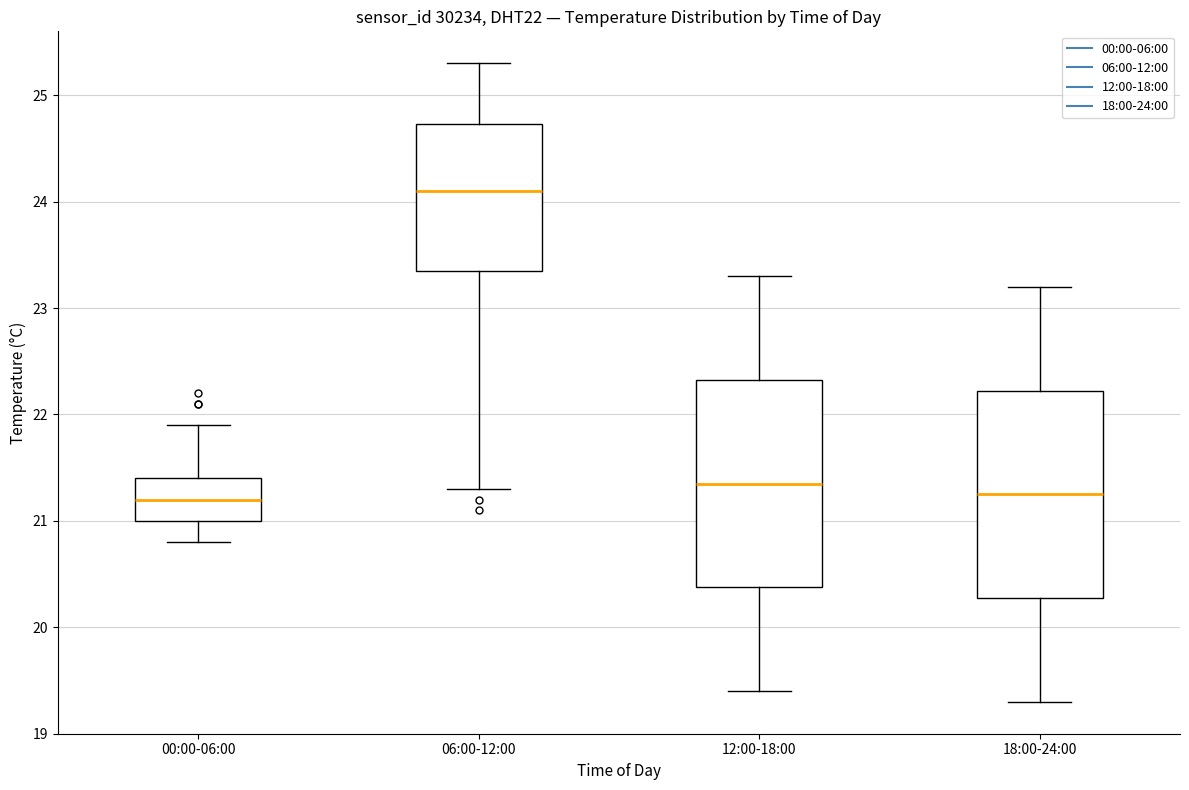

Reading left to right, read every box against the y-axis: the position of its median line, the range the box covers, and the ends of its whiskers. The values are not printed on the chart, so give them approximately, as read against the axis.

00:00-06:00: median 21.2, box 21.0 to 21.4, whiskers 20.8 to 21.9
06:00-12:00: median 24.1, box 23.4 to 24.7, whiskers 21.3 to 25.3
12:00-18:00: median 21.4, box 20.4 to 22.3, whiskers 19.4 to 23.3
18:00-24:00: median 21.3, box 20.3 to 22.2, whiskers 19.3 to 23.2